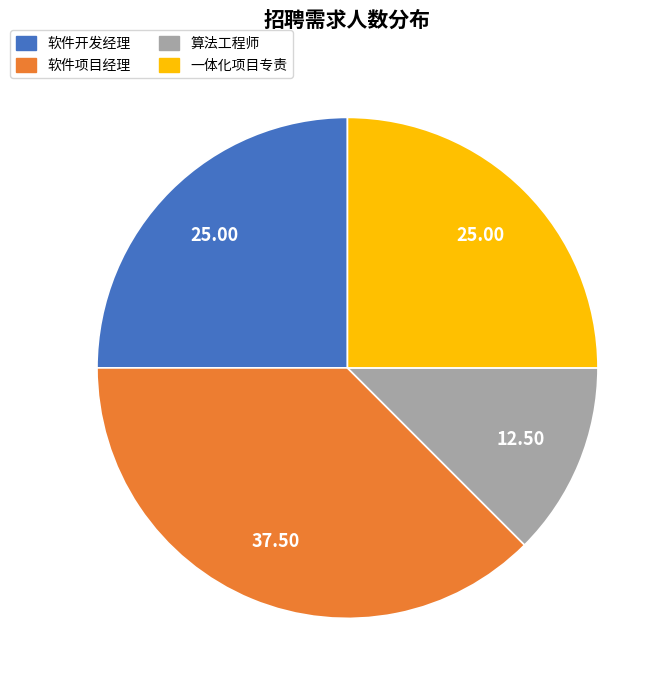

Between 算法工程师 and 软件项目经理, which is larger?

软件项目经理